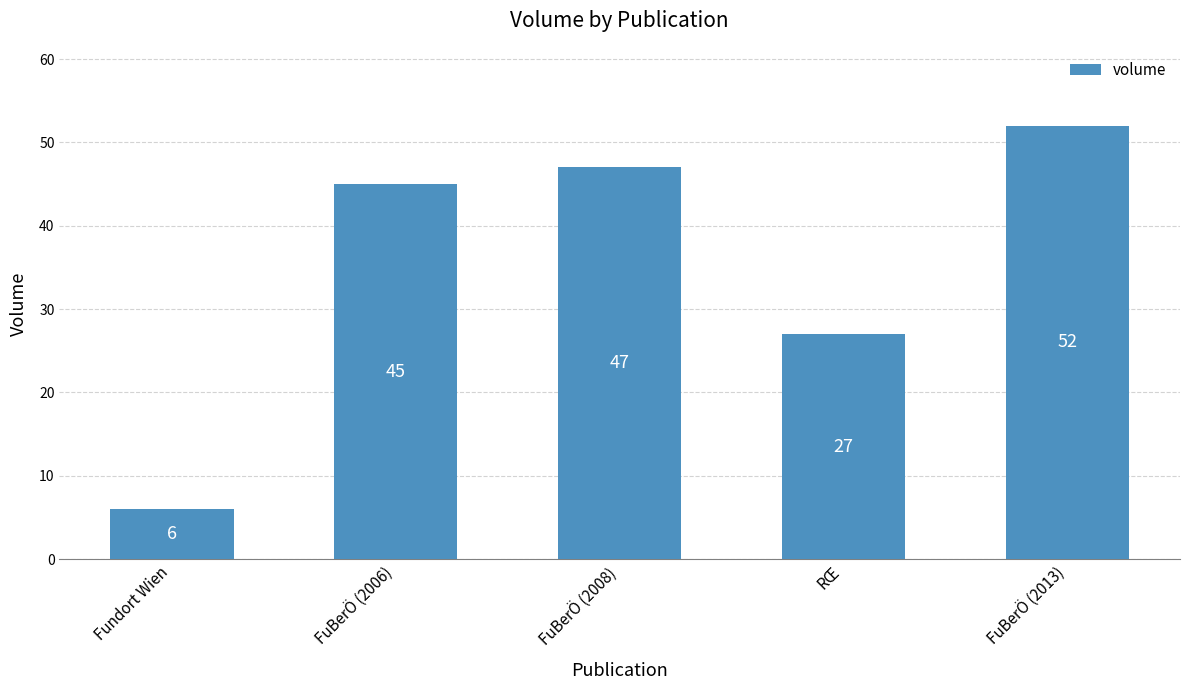

How many values are below 45?

2